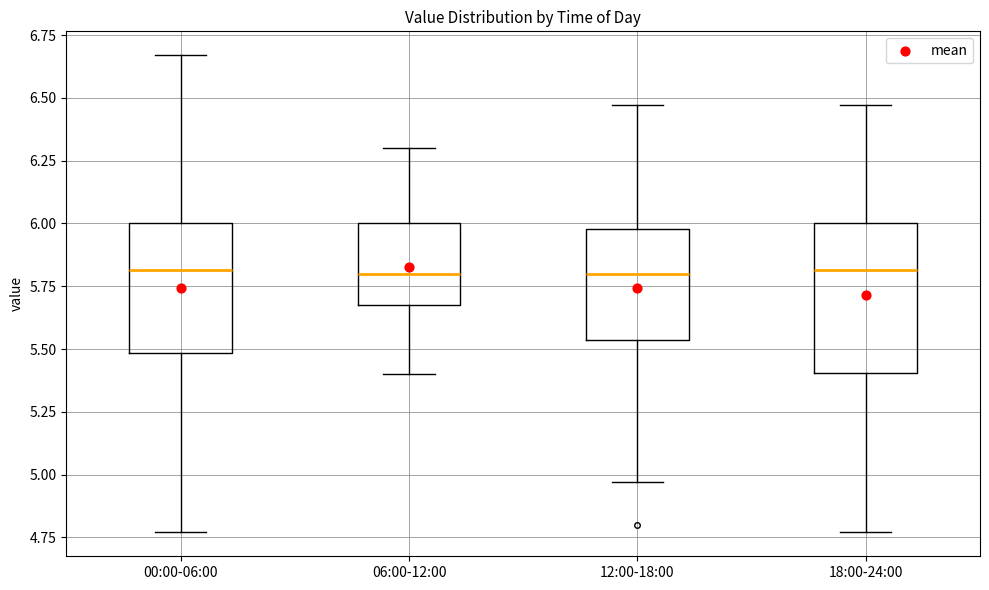

Which box is the tallest, from its lower edge to its upper edge?

18:00-24:00